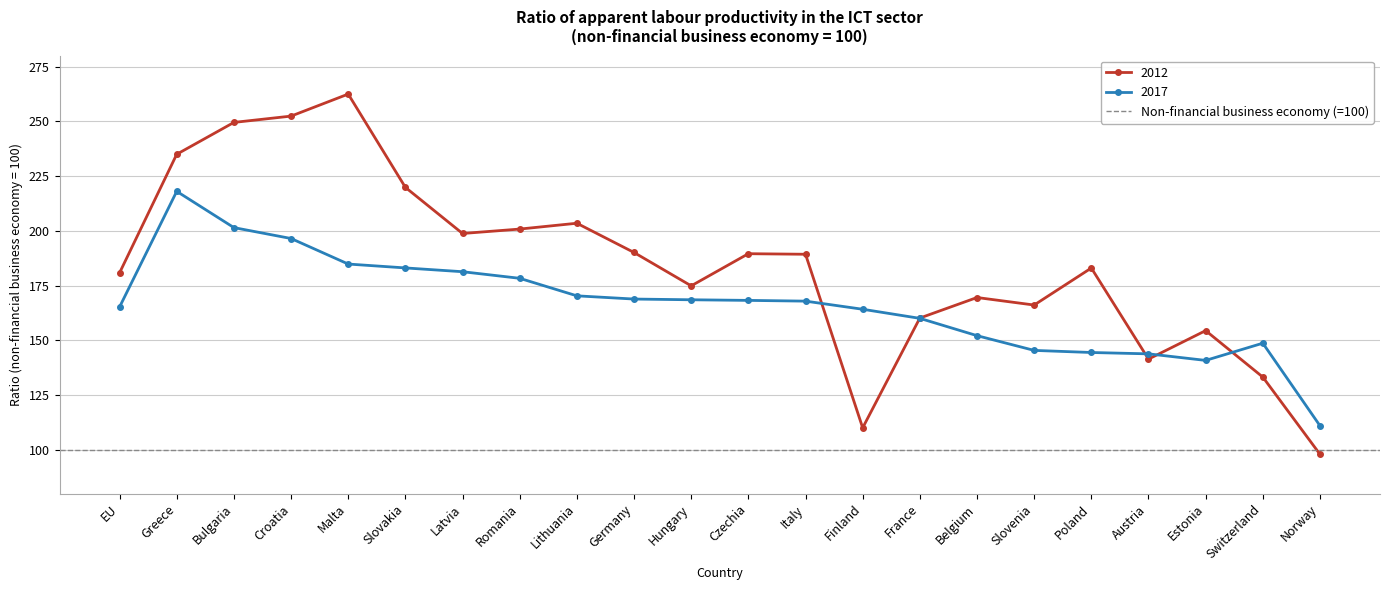

What position from the right is Latvia?

16